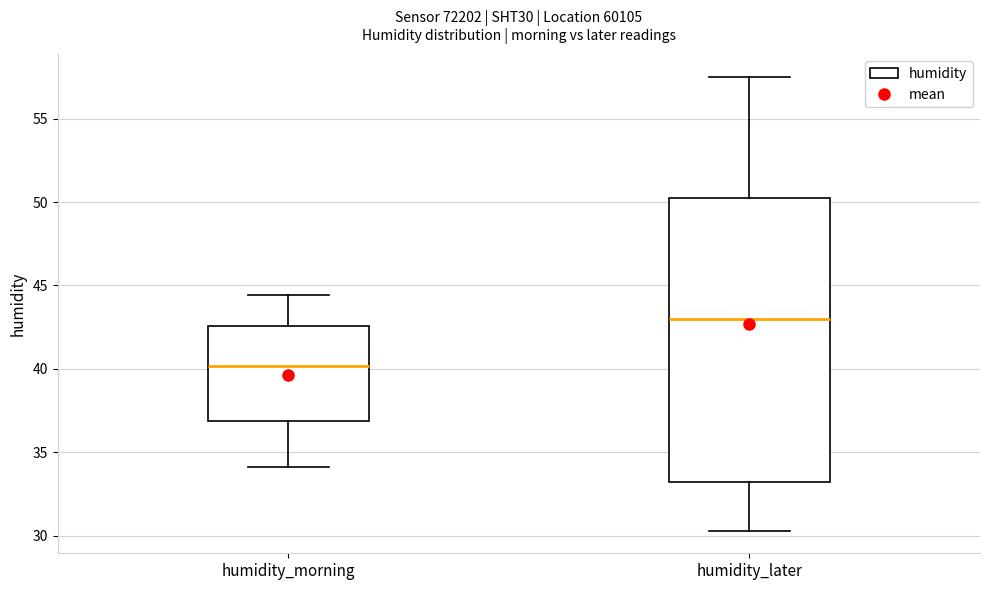

Which box is the tallest, from its lower edge to its upper edge?

humidity_later